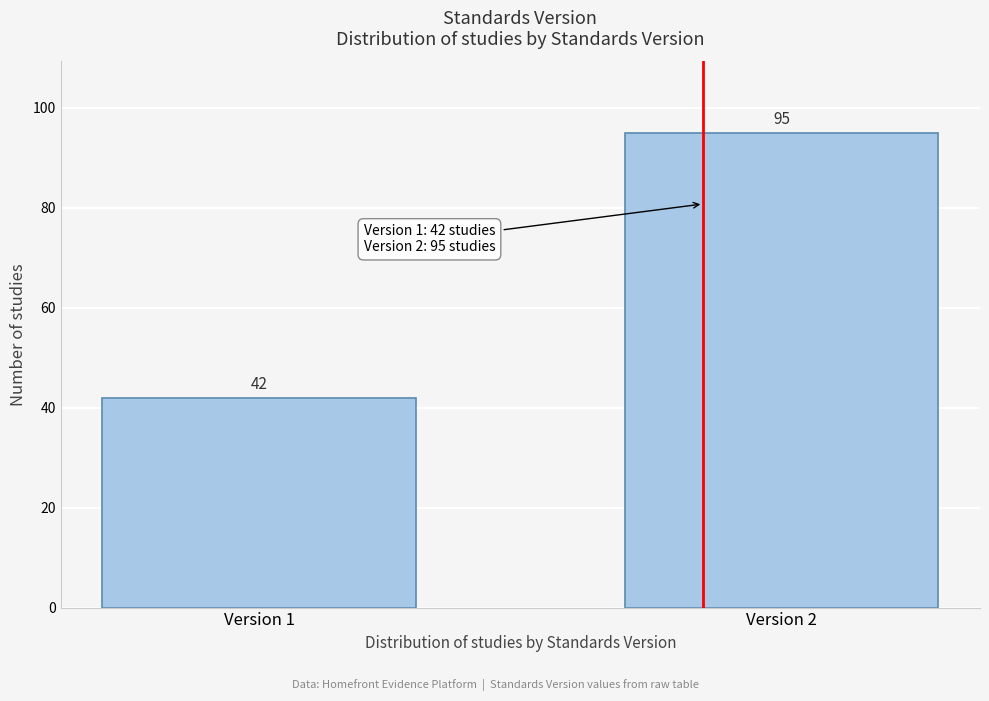

Reading left to right, what are all the values shown in this chart?

Version 1=42	Version 2=95